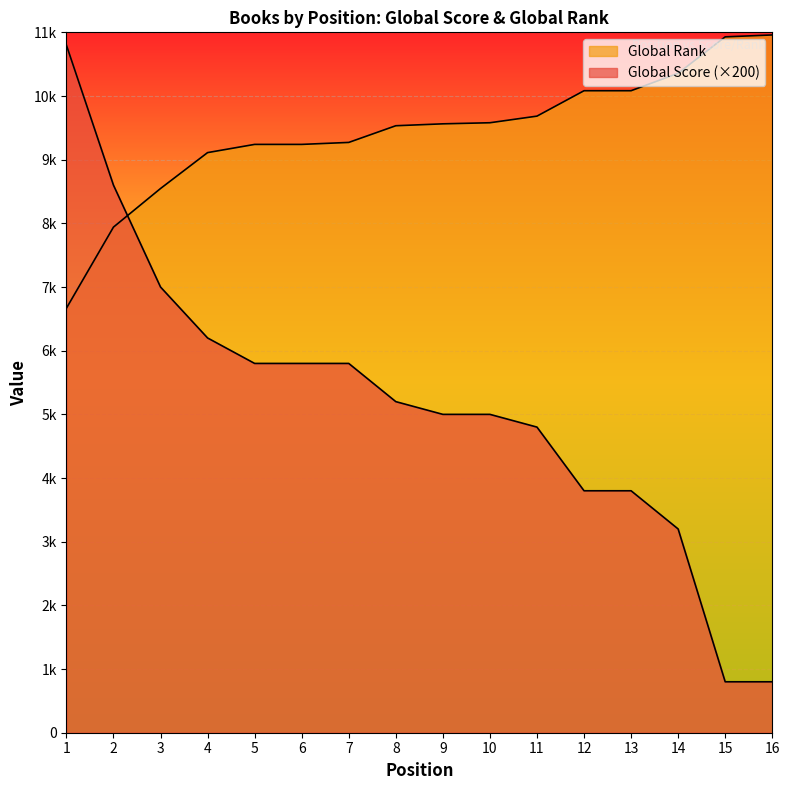

What is the difference between the second highest and second lowest values in the Global Score series?

7800